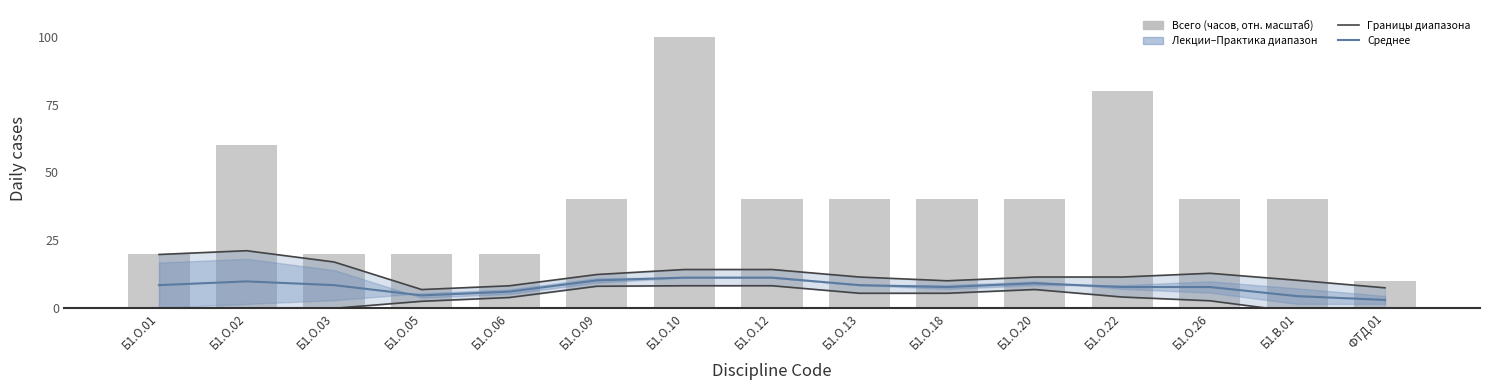

Is the value of Среднее at Б1.О.13 greater than the value of Лекции (тренд) at Б1.О.09?

Yes